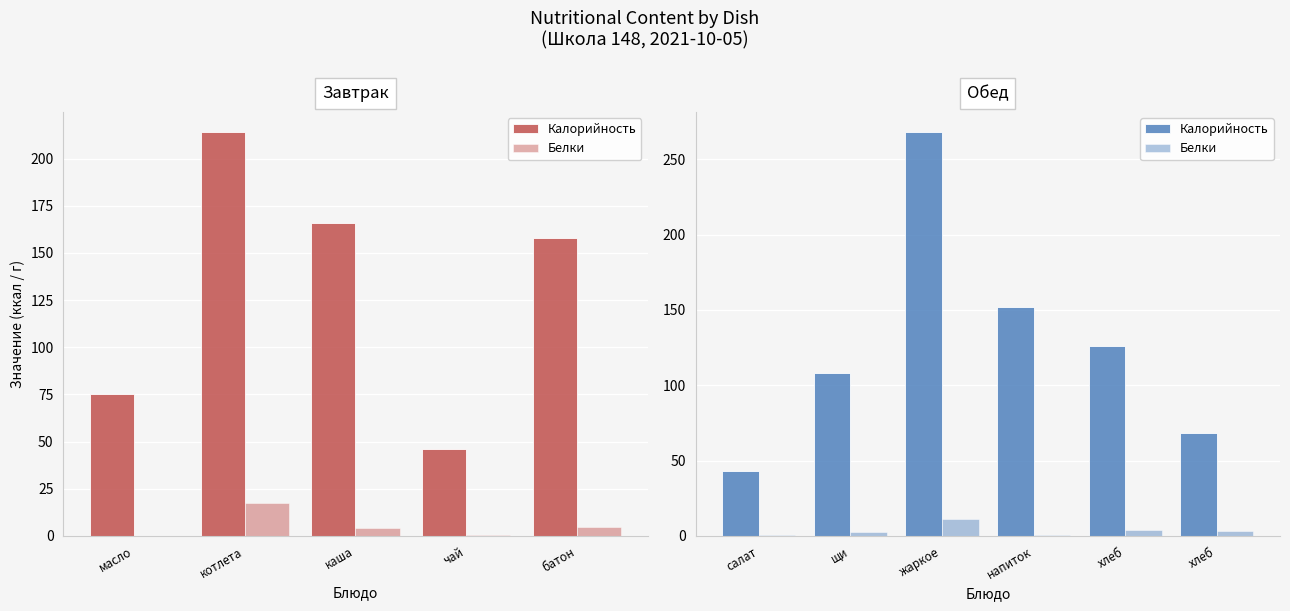

What are all the series names shown in the legend?

Калорийность, Белки